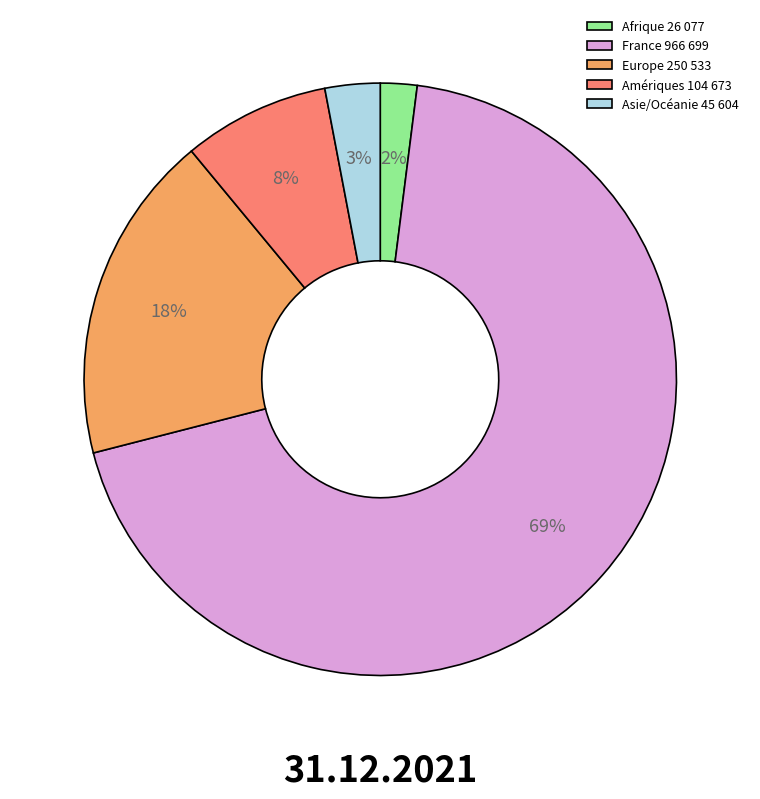

What is the majority slice?

France 966 699